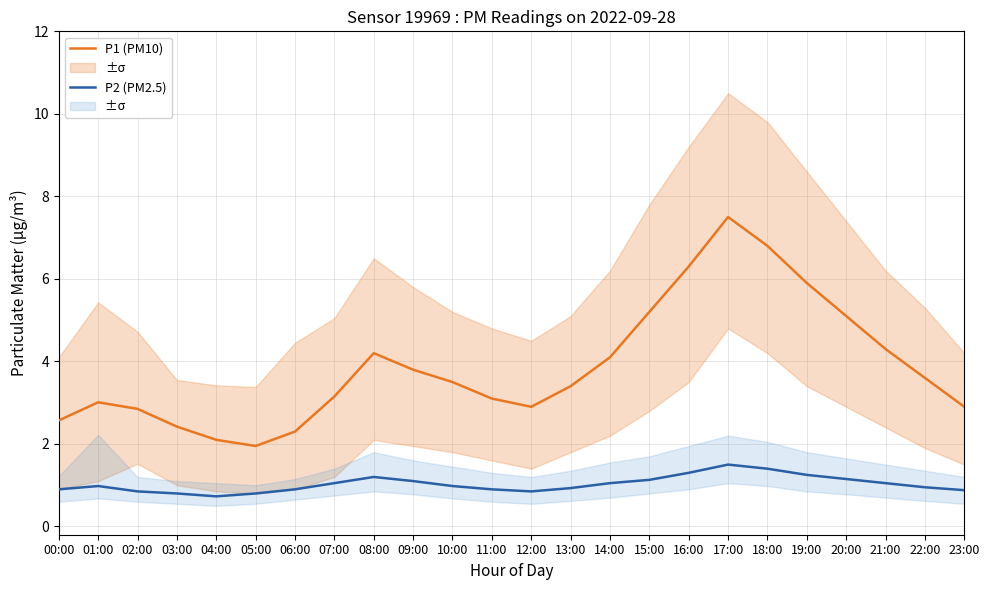

The value of P1 (PM10) at 22:00 is 3.6. True or false?

True